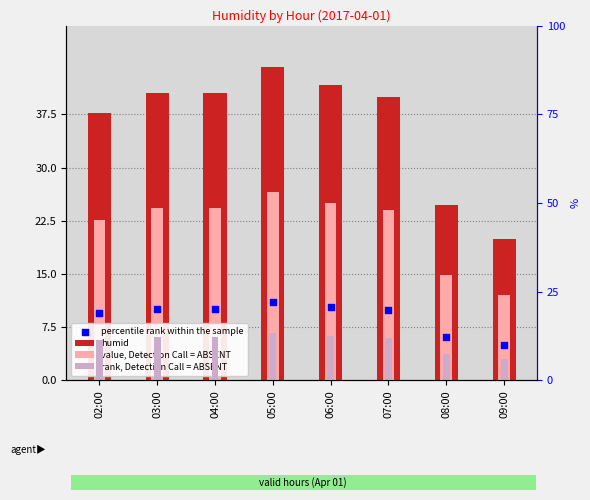

At which category is the sum across all series the highest?

05:00